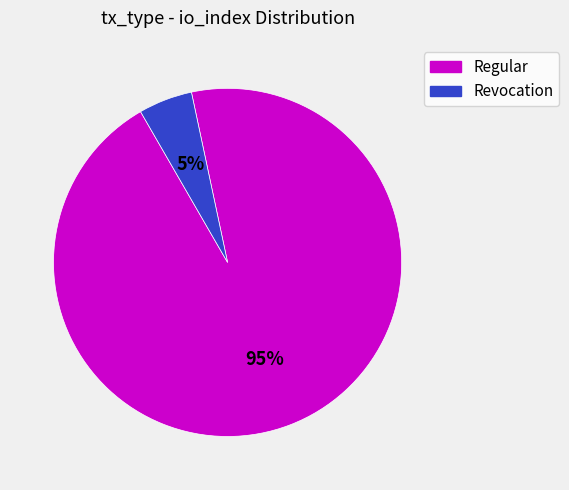

Which slice is the smallest?

Revocation